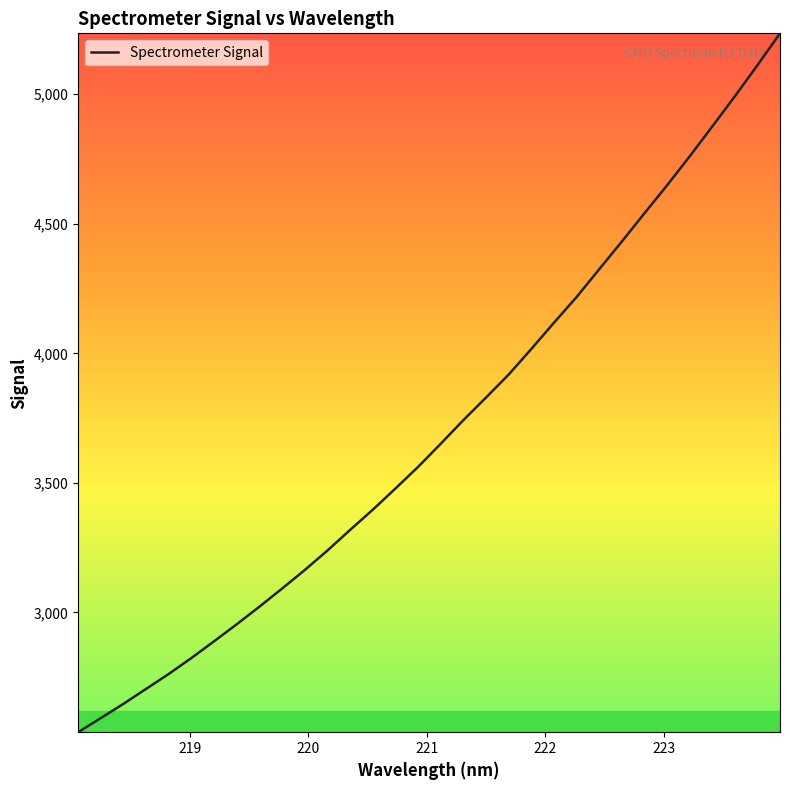

What is the smallest value displayed?

2537.5